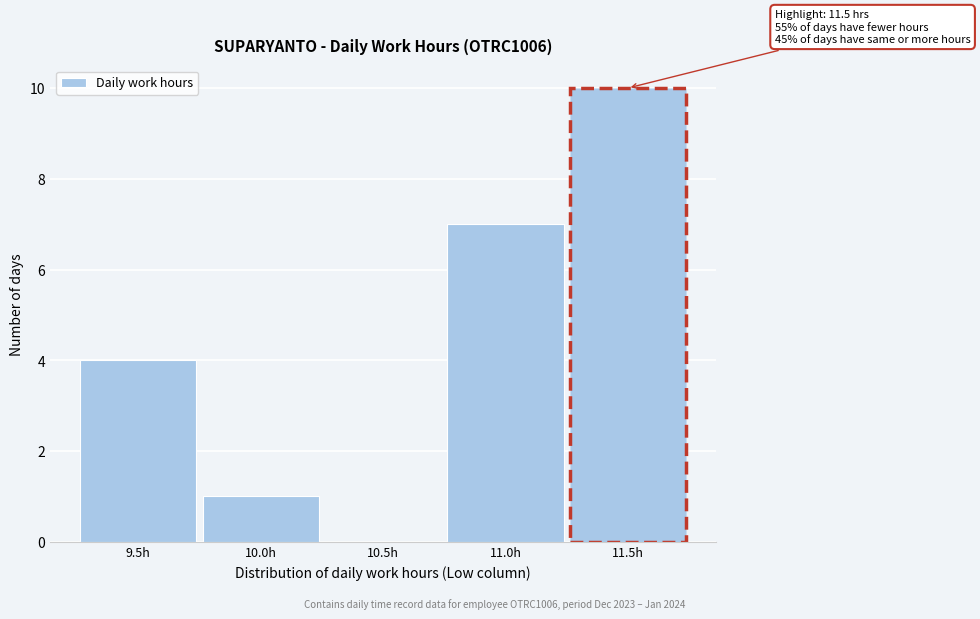

Reading left to right, list all the values displayed in this chart.

9.5h=4	10.0h=1	10.5h=0	11.0h=7	11.5h=10